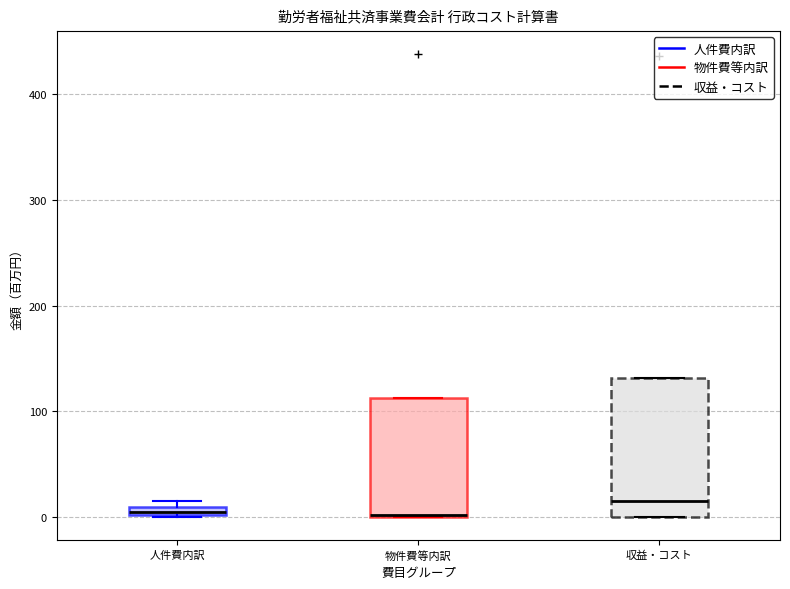

Which box is the tallest, from its lower edge to its upper edge?

収益・コスト